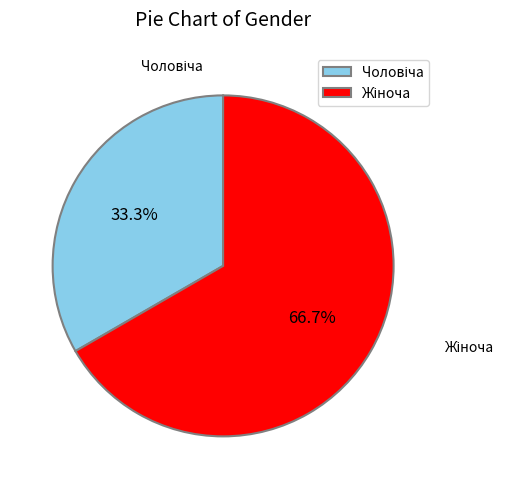

Is there a majority slice in this chart?

Yes